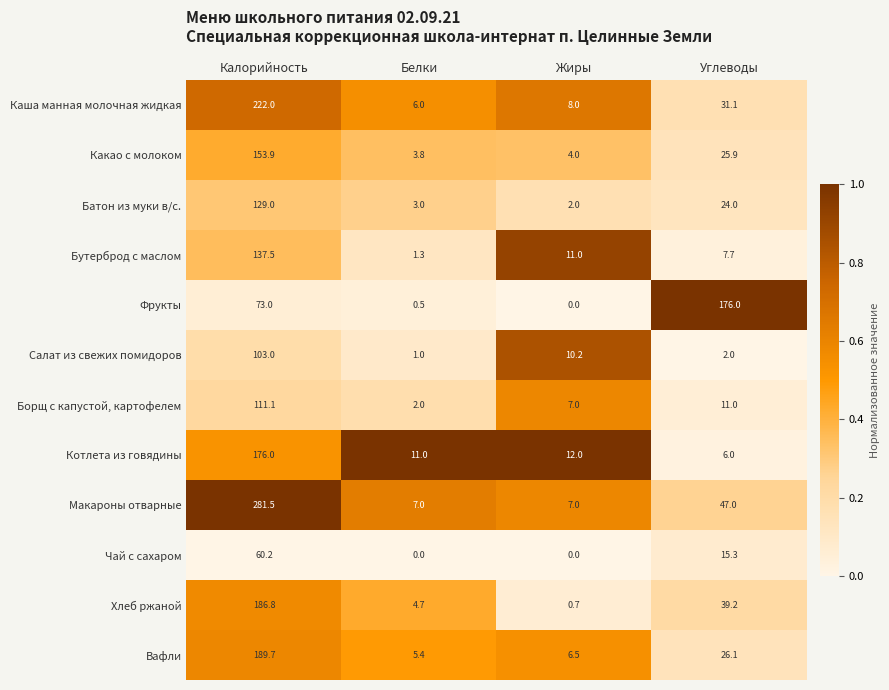

At which category is the sum across all series the highest?

Калорийность